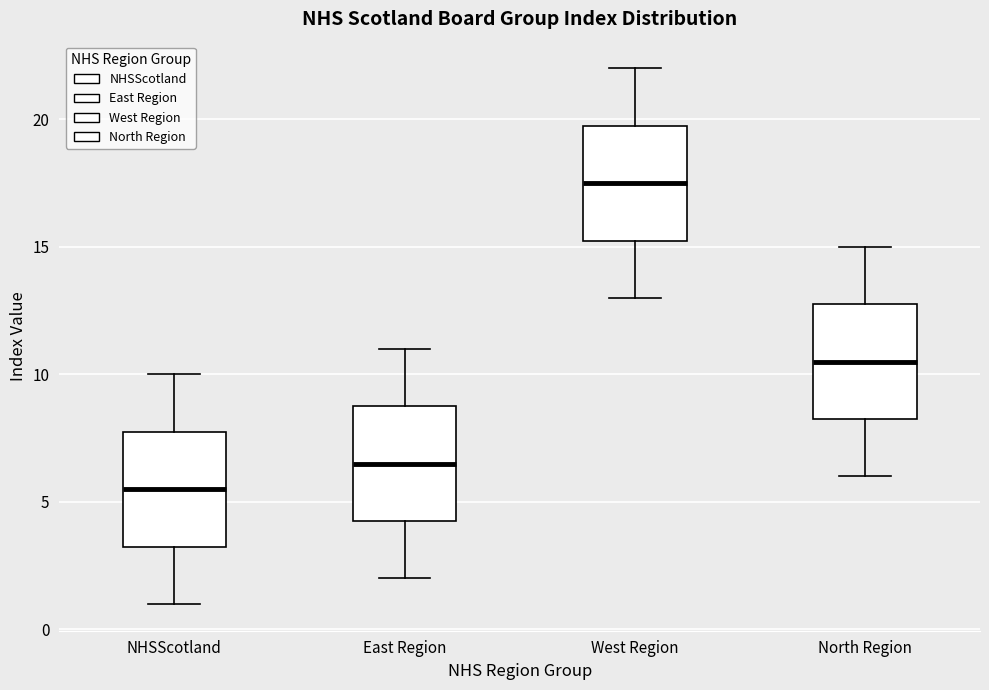

Which box's median line is the lowest?

NHSScotland